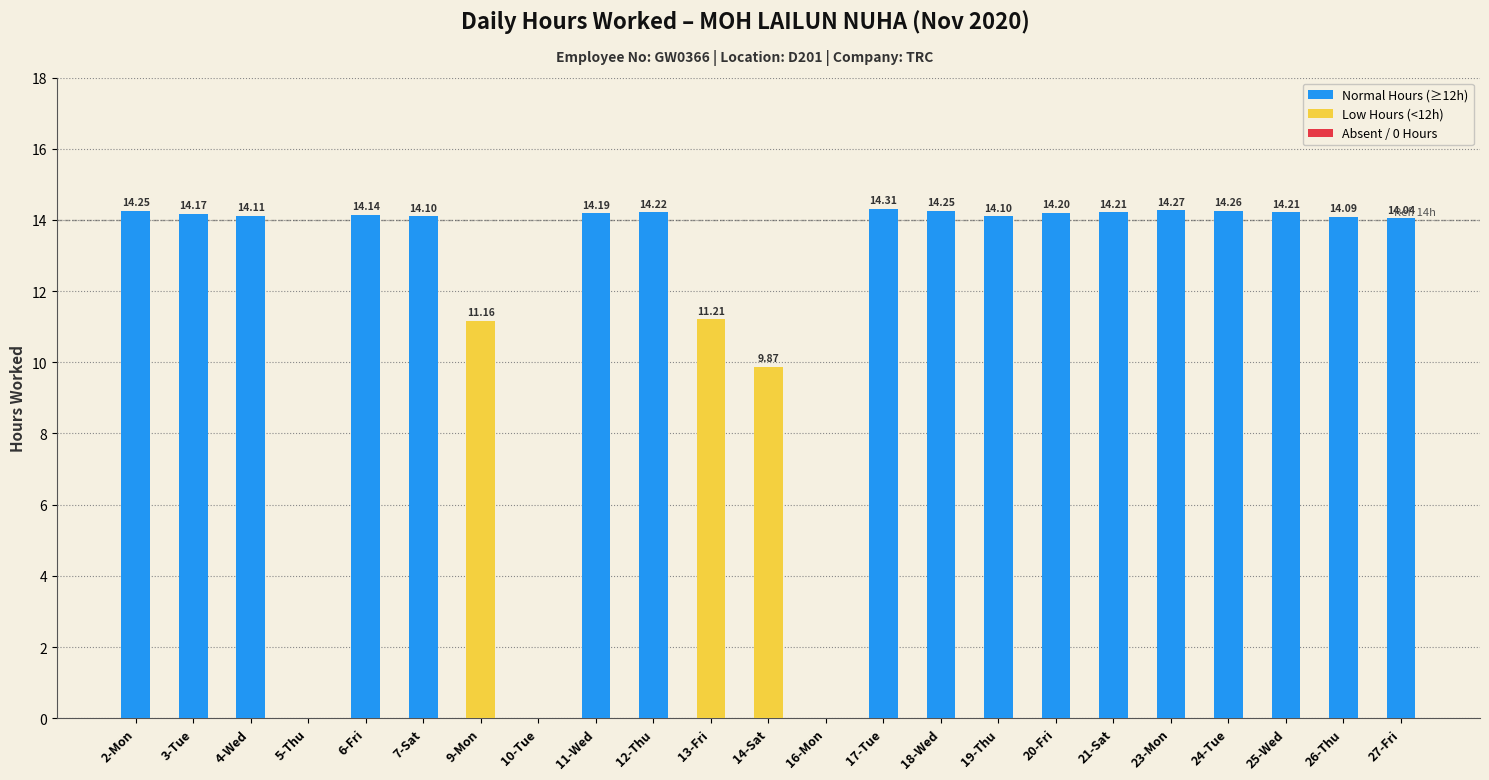

Approximately how many times larger is the value at 7-Sat compared to 23-Mon?

1.0